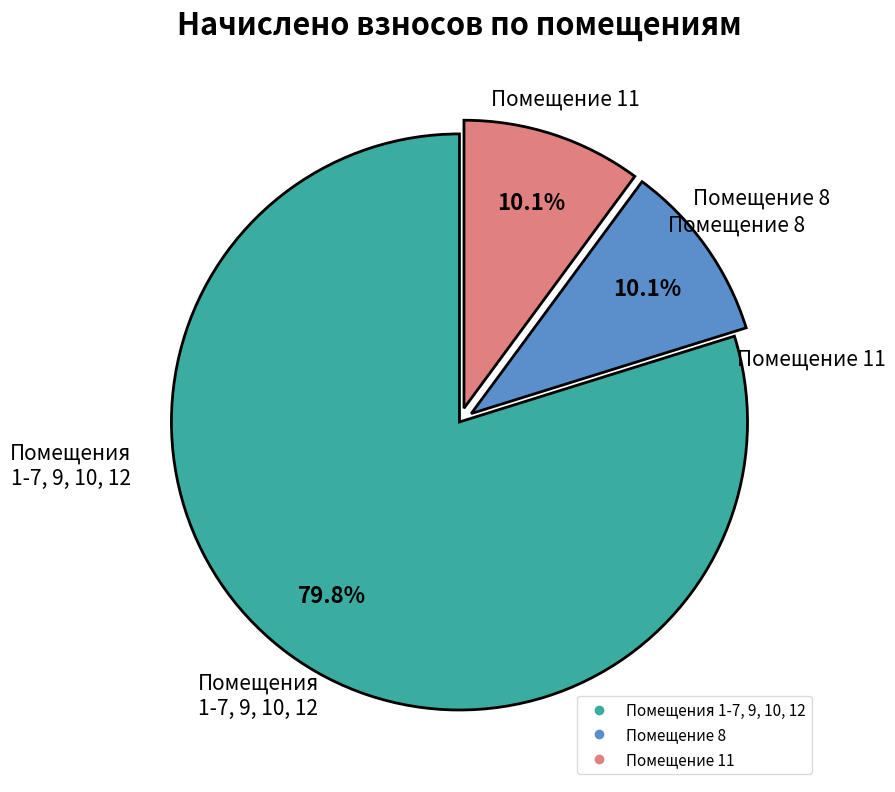

Does any single category account for the majority?

Yes